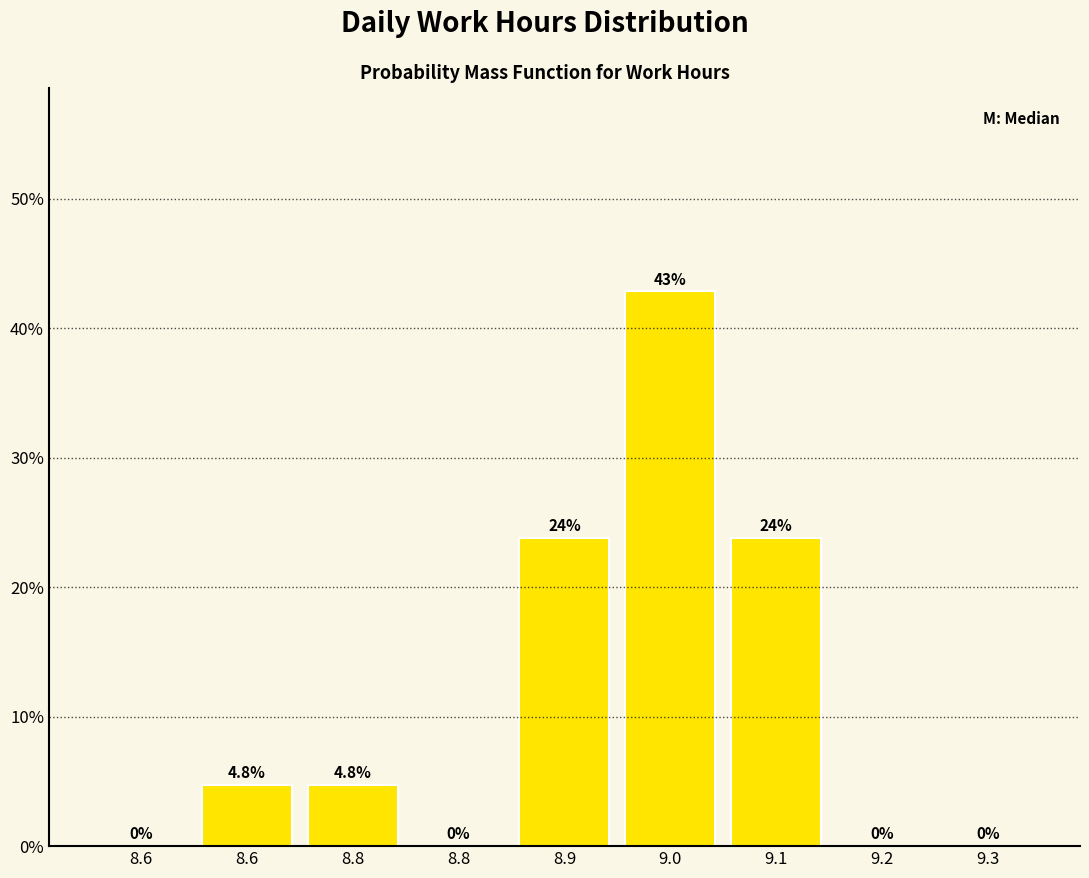

Are the bars horizontal?

No